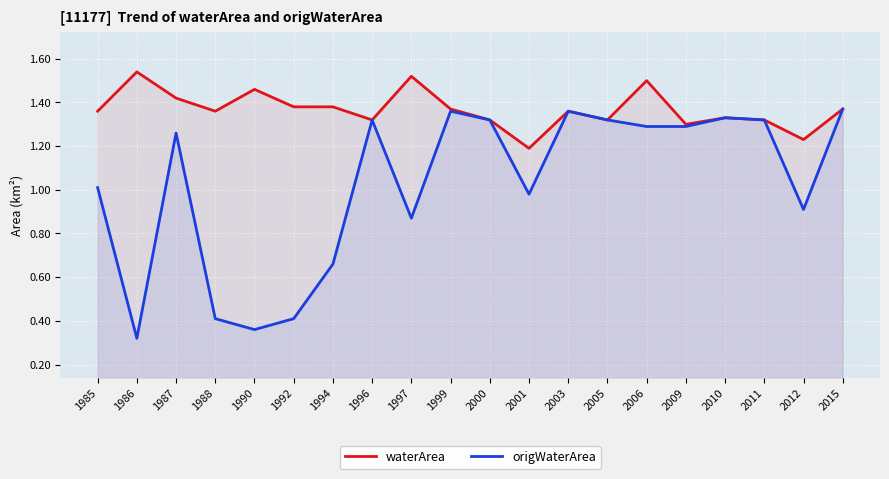

What is the difference between the second highest and minimum values in the waterArea series?

0.3